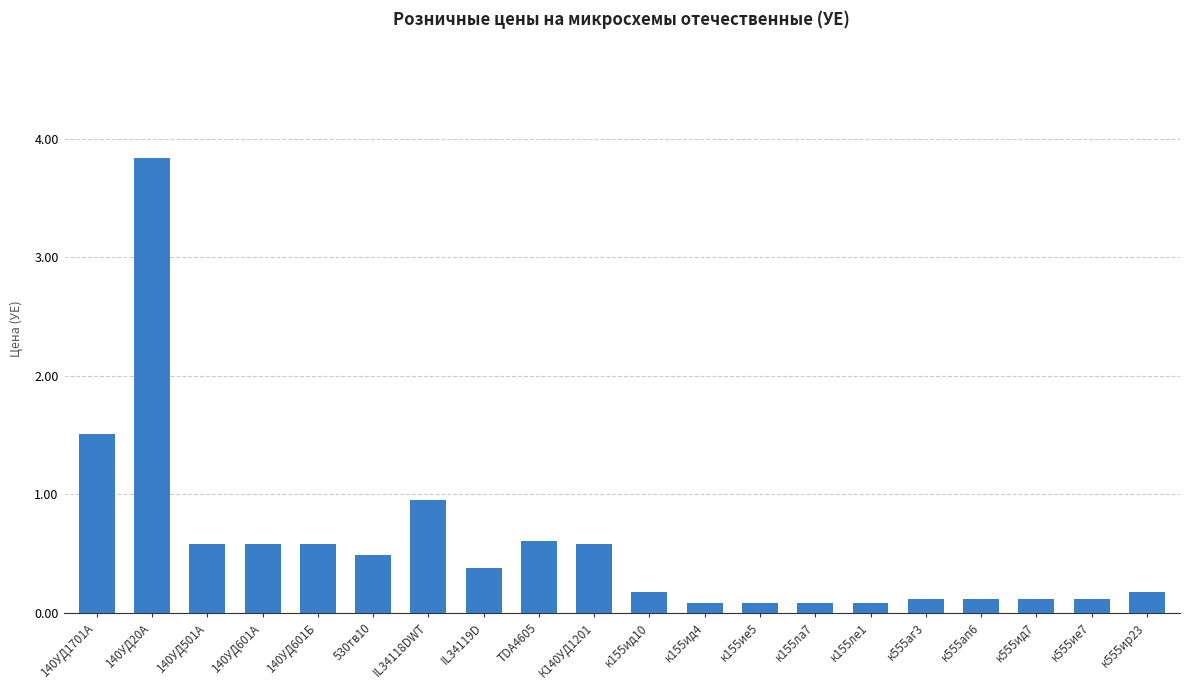

How many bars are there in total?

20